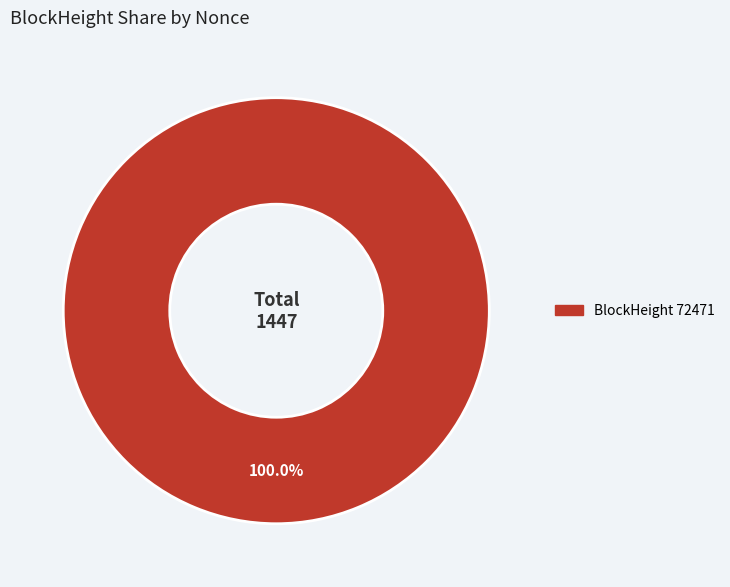

Is there any slice that represents more than half of the pie?

Yes